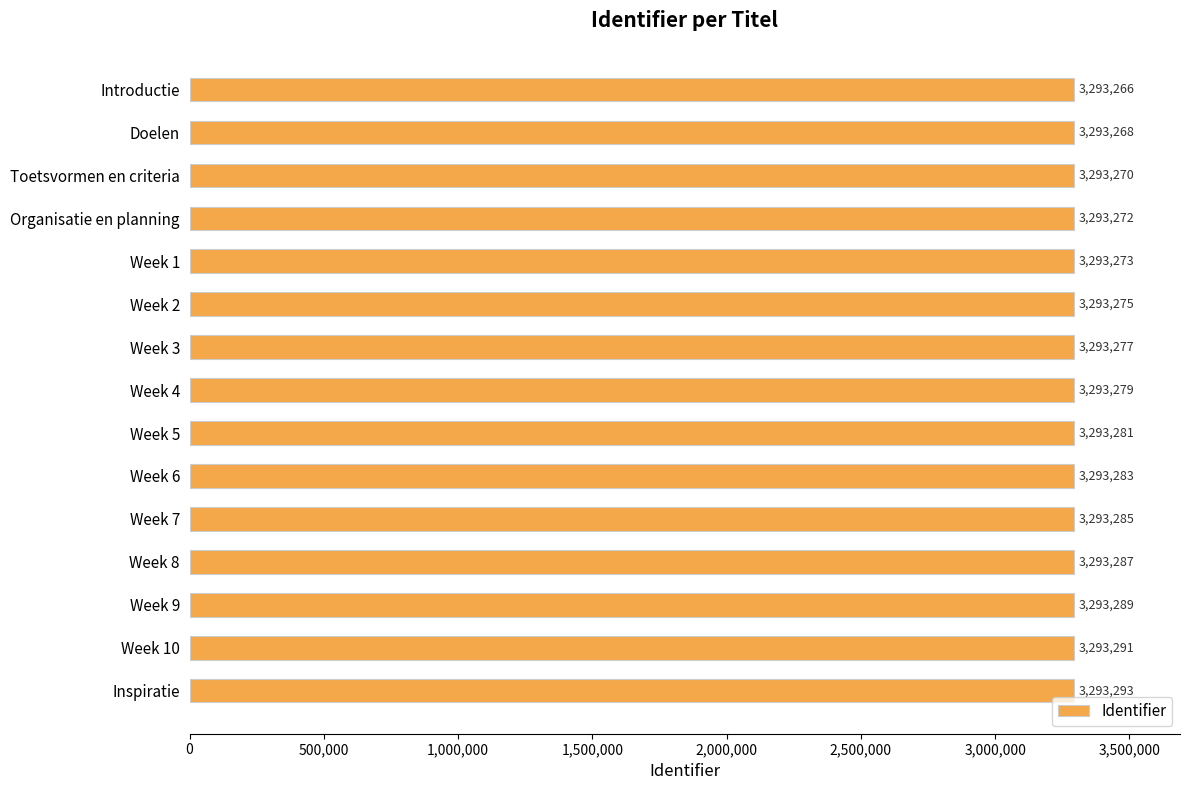

What is the sum of the values at Inspiratie and Week 6?

6586576